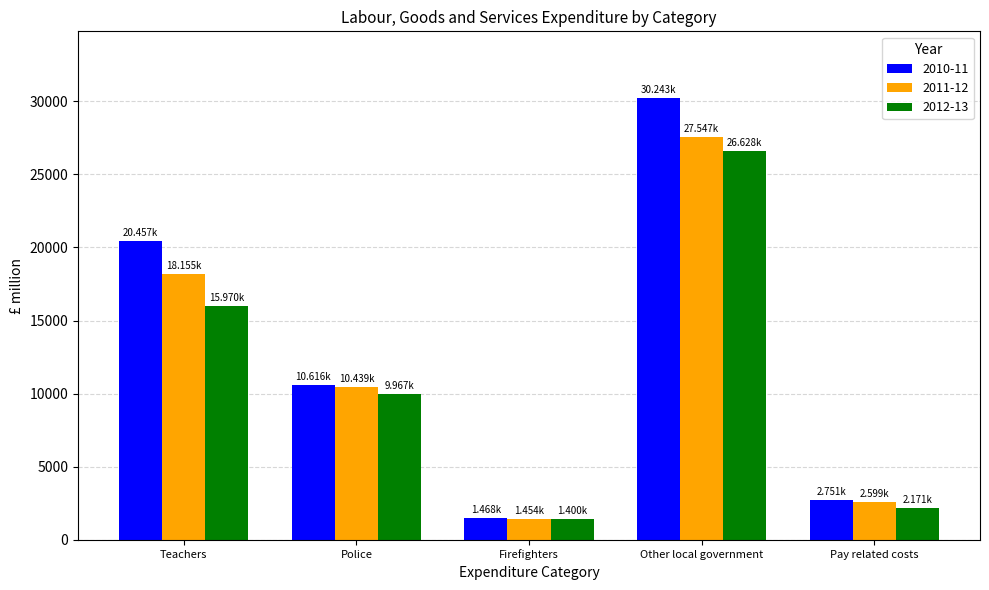

What are all the series names shown in the legend?

2010-11, 2011-12, 2012-13